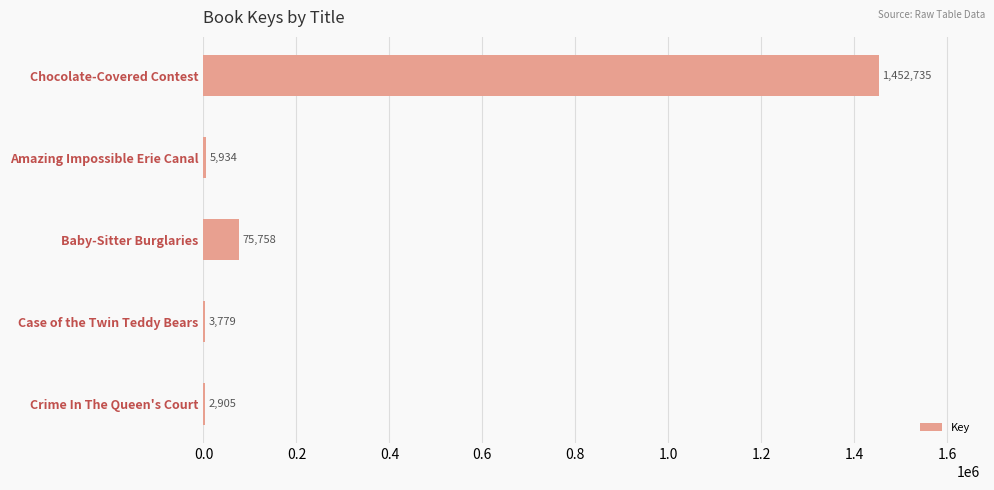

What is the sum of the values at Amazing Impossible Erie Canal and Chocolate-Covered Contest?

1458669